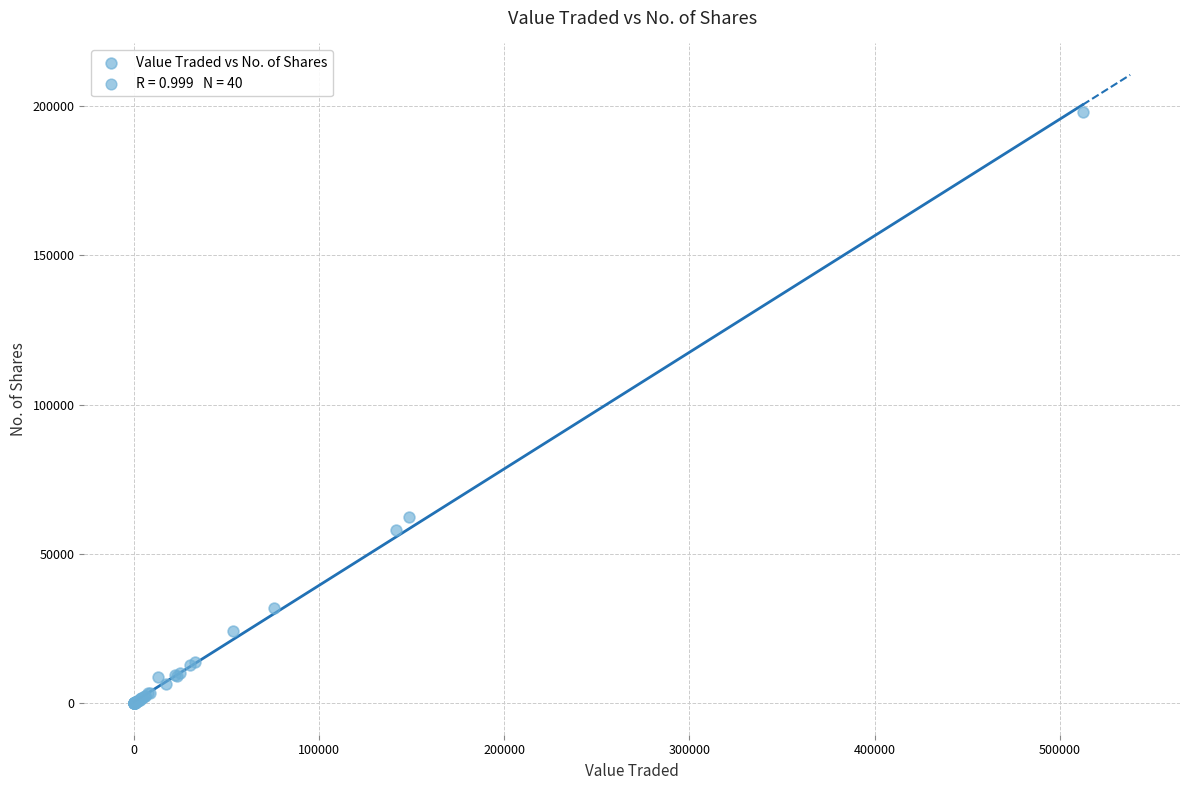

What Y value in the scatter plot is closest to 98997?

62391